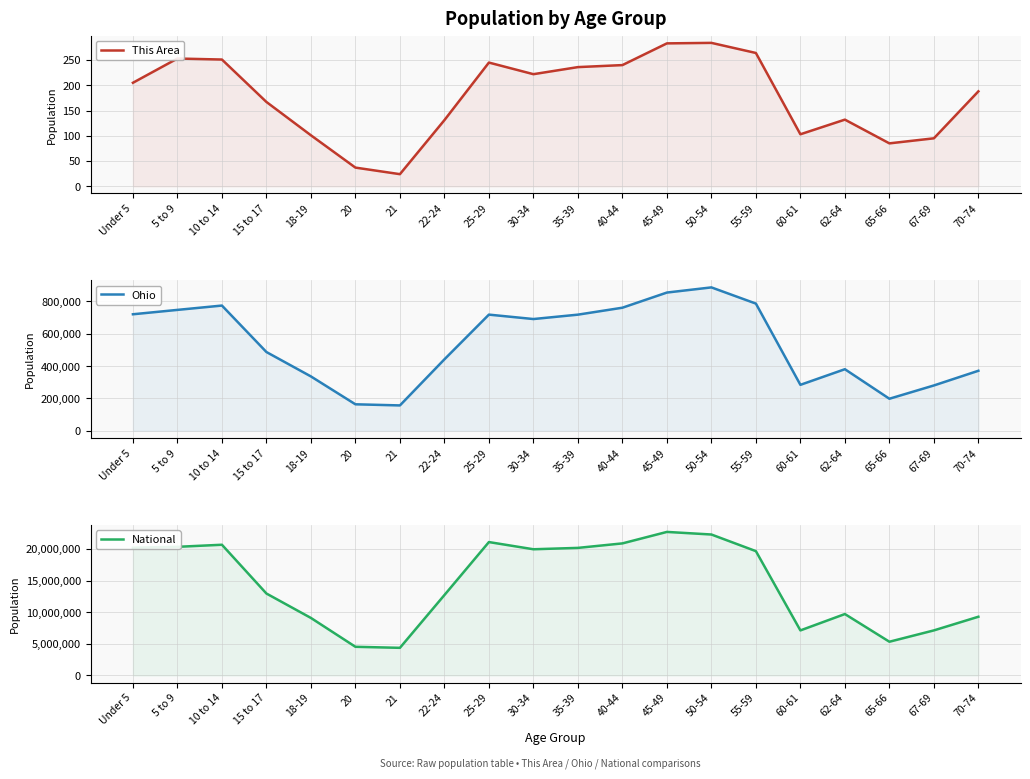

Which series has the largest total across all categories?

National